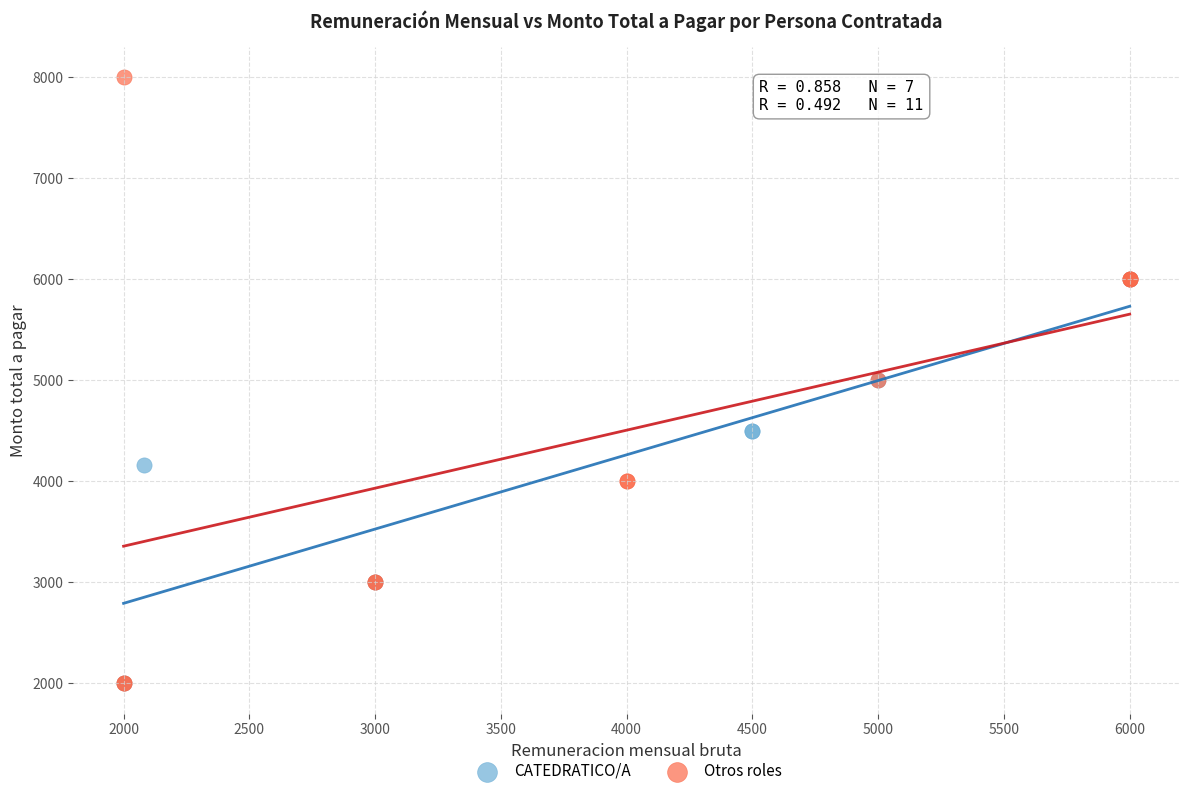

Which series reaches the maximum Y coordinate?

Otros roles